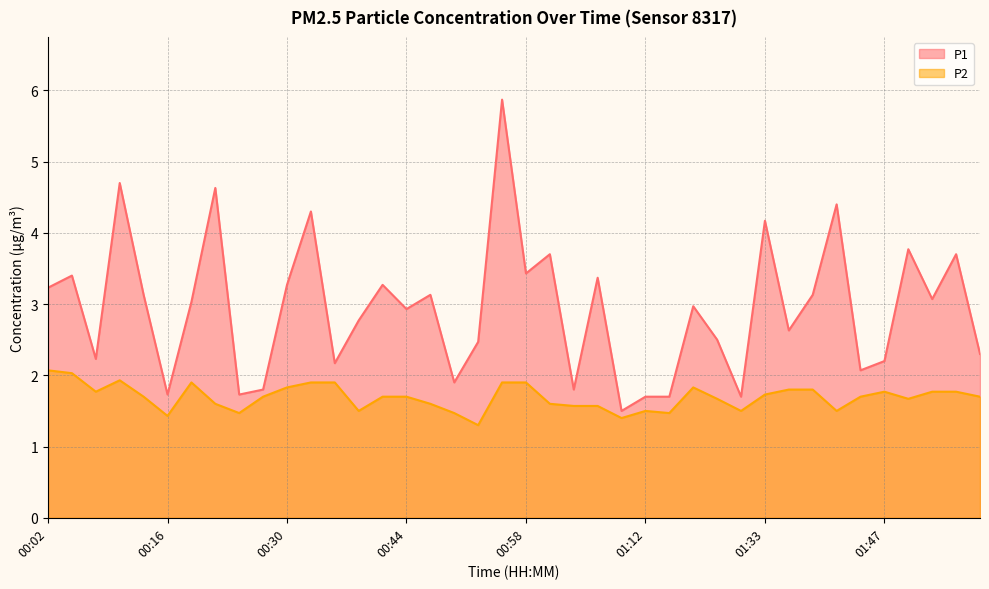

What are all the series names shown in the legend?

P1, P2